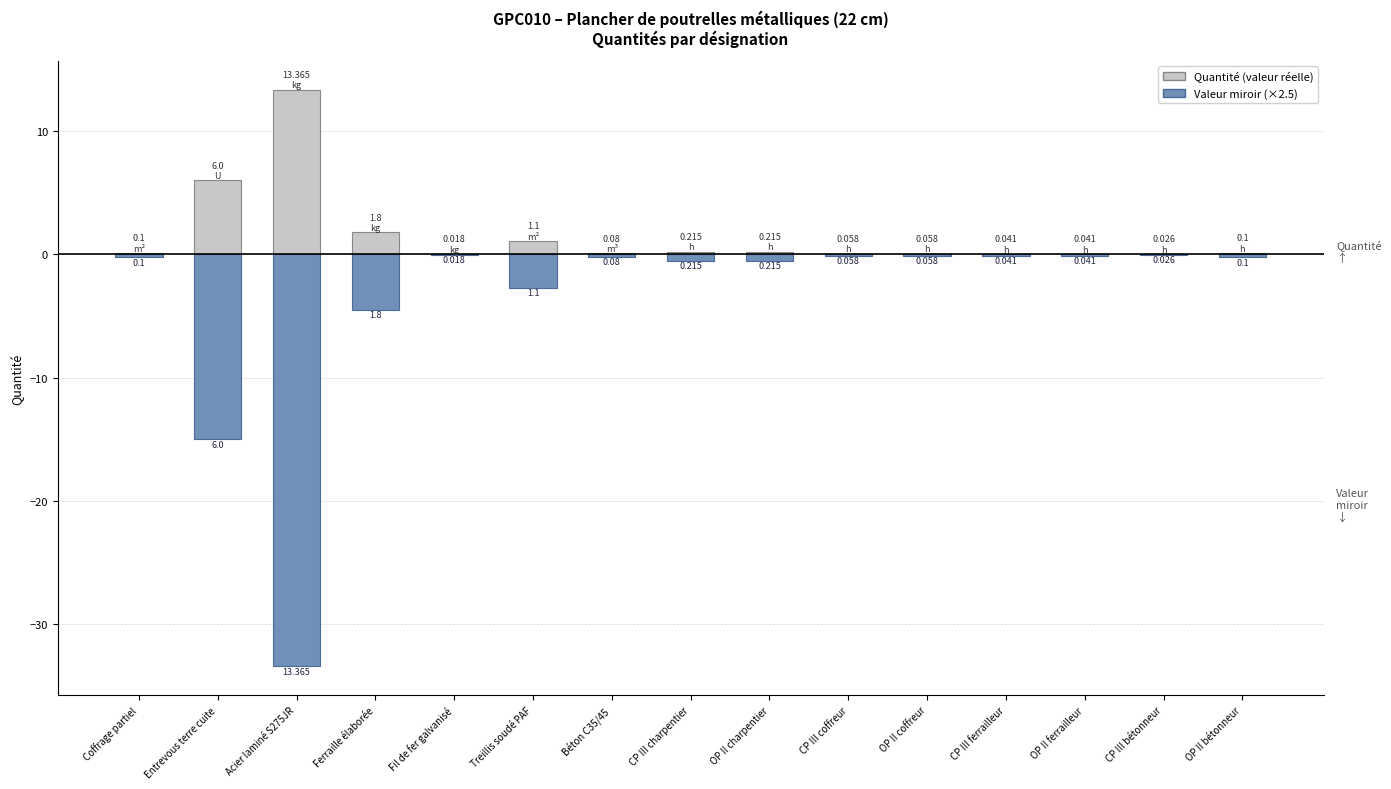

What value does the Valeur miroir (×2.5) series have at CP III charpentier?

-0.5